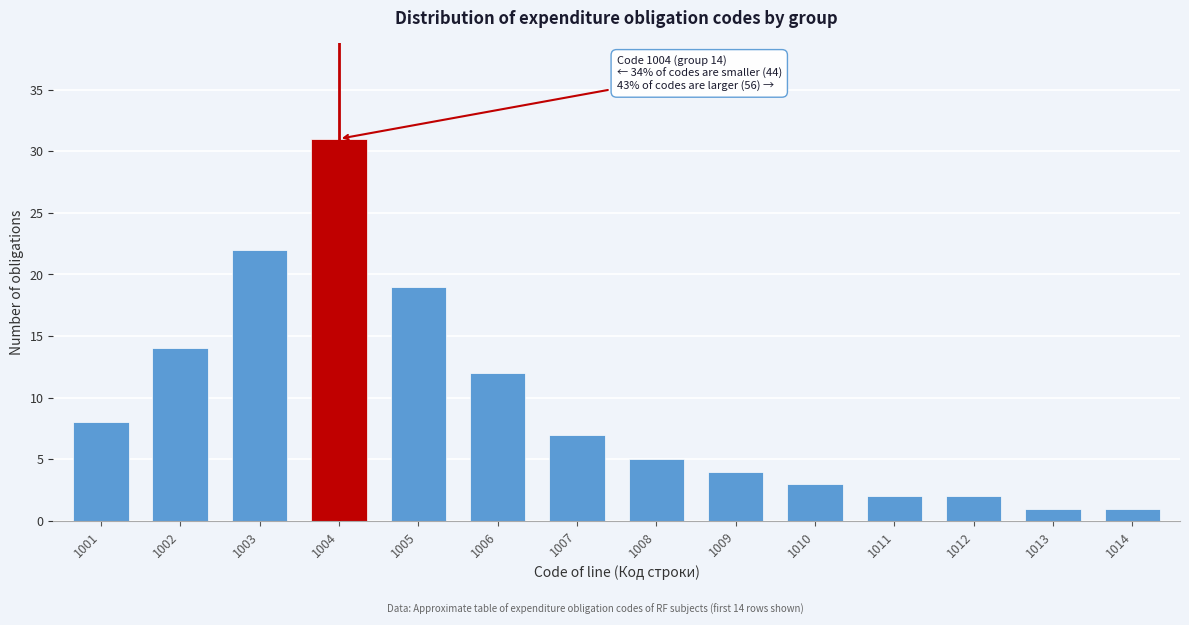

Reading left to right, what are all the values shown in this chart?

8	14	22	31	19	12	7	5	4	3	2	2	1	1